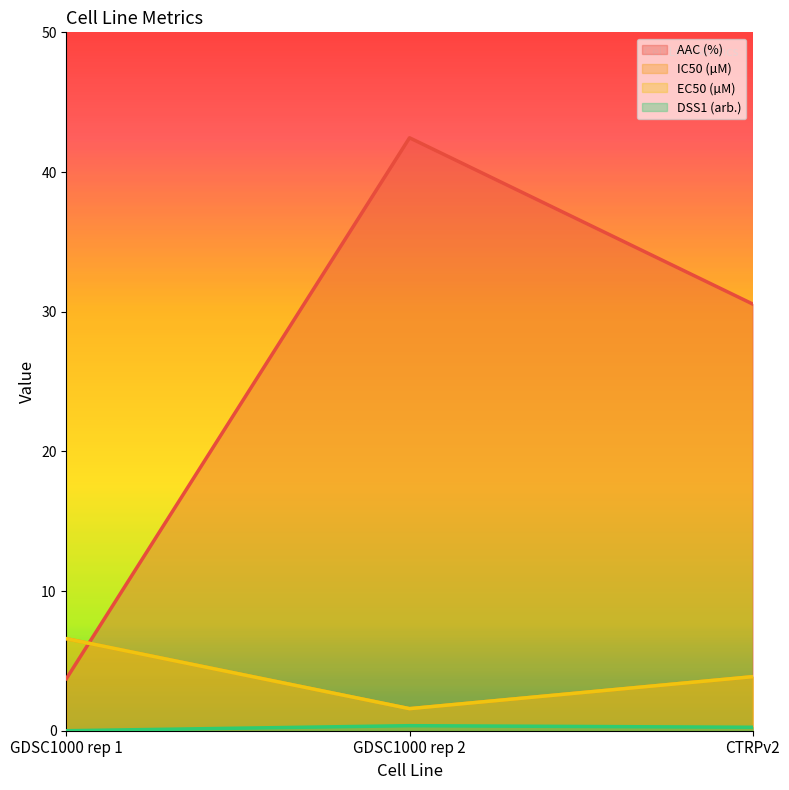

Reading left to right, transcribe all the data shown in this chart.

AAC (%): GDSC1000 rep 1=3.7	GDSC1000 rep 2=42.5	CTRPv2=30.5
IC50 (µM): GDSC1000 rep 1=6.6	GDSC1000 rep 2=1.6	CTRPv2=3.9
EC50 (µM): GDSC1000 rep 1=6.6	GDSC1000 rep 2=1.6	CTRPv2=3.9
DSS1 (arb.): GDSC1000 rep 1=0.0	GDSC1000 rep 2=0.4	CTRPv2=0.2